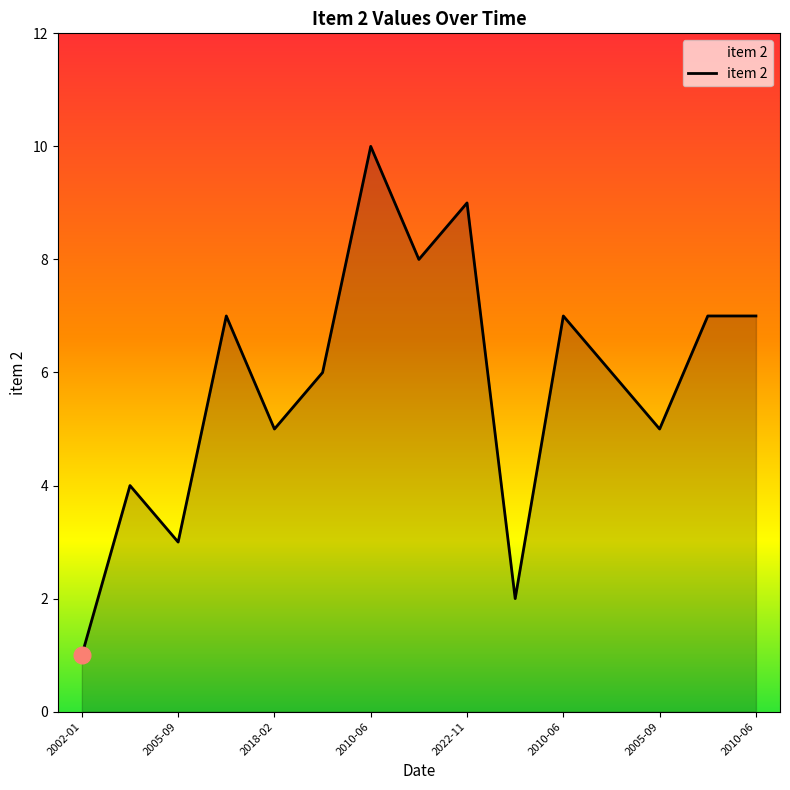

What is the average value?

6